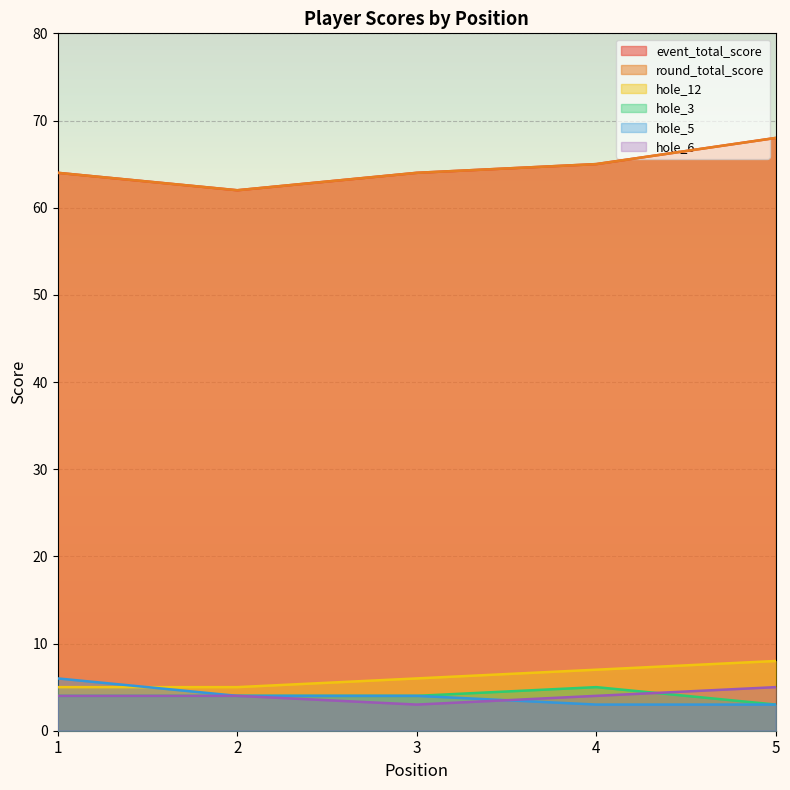

What is the sum of all hole_12 values?

31